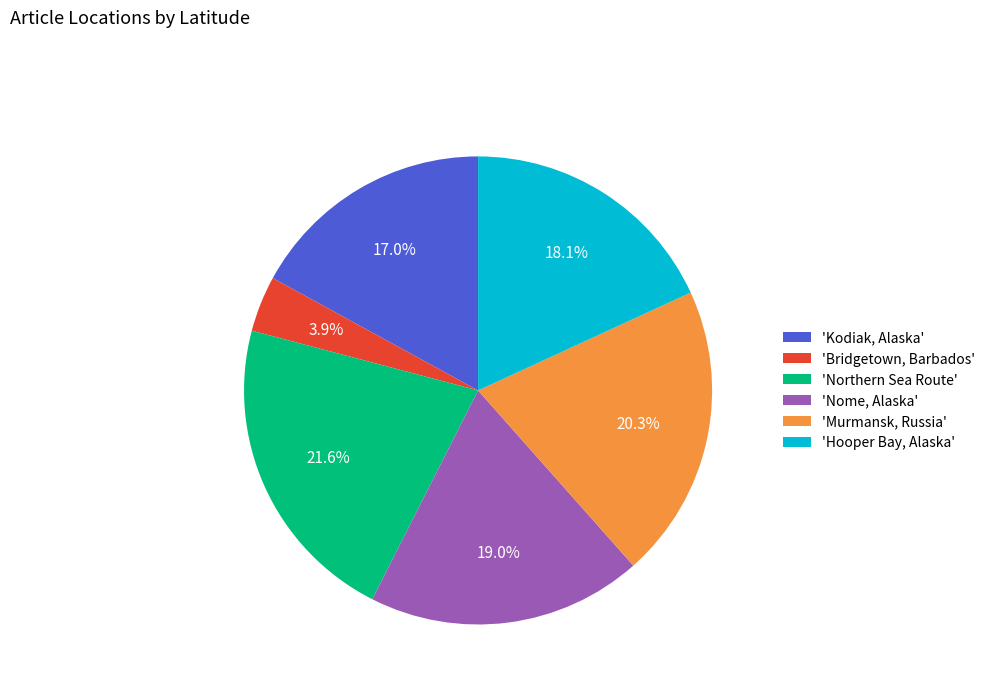

What is the smallest slice in the pie chart?

'Bridgetown, Barbados'